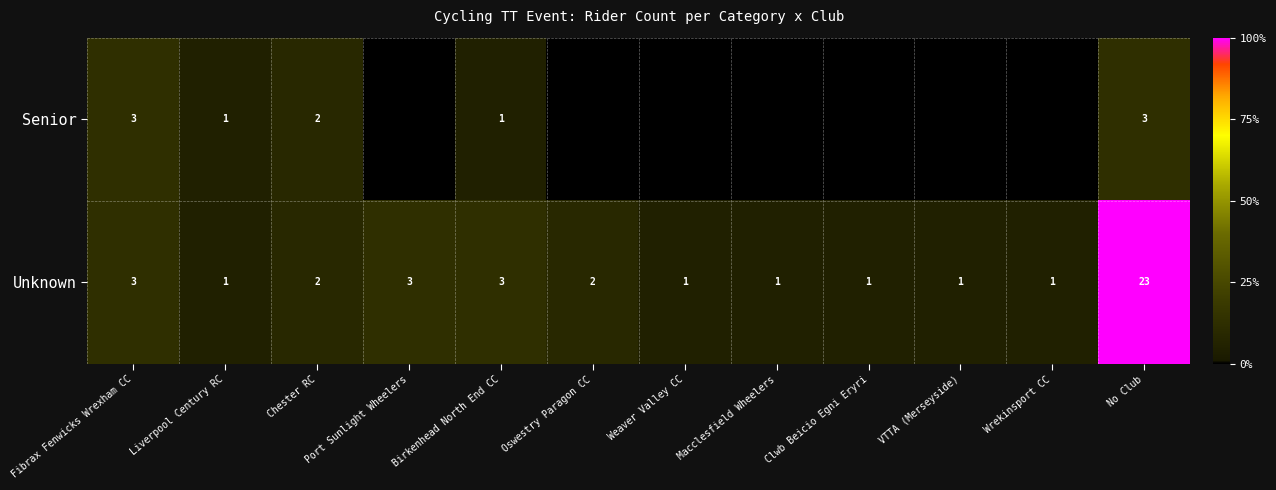

The Senior series shows 1 at Liverpool Century RC. True or false?

True